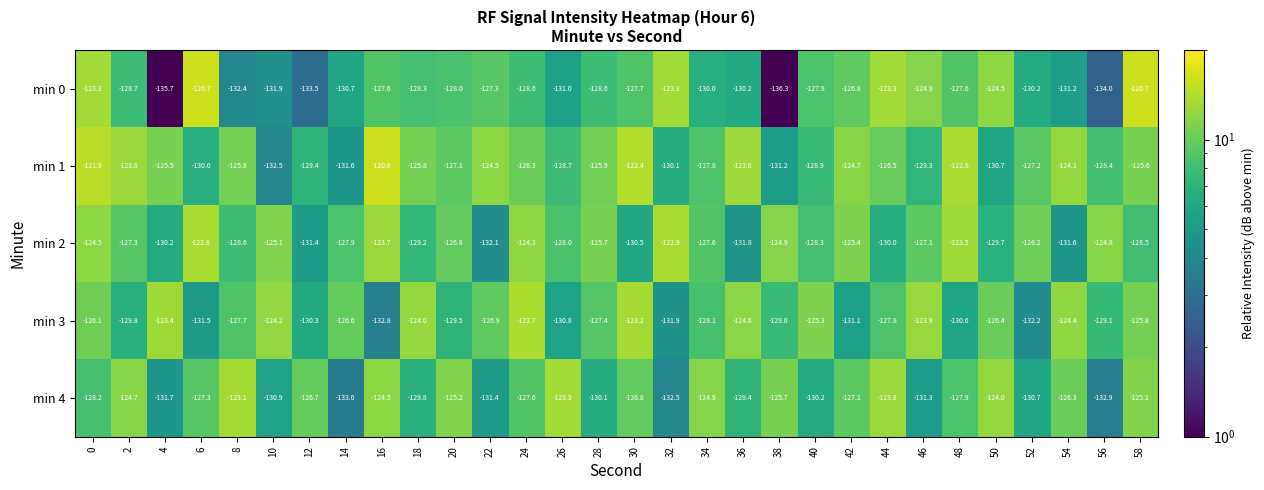

Rank the categories by min 3 value from lowest to highest.

16, 52, 32, 6, 42, 26, 48, 12, 2, 20, 56, 38, 34, 44, 8, 28, 22, 14, 50, 0, 58, 40, 36, 54, 10, 18, 46, 4, 30, 24